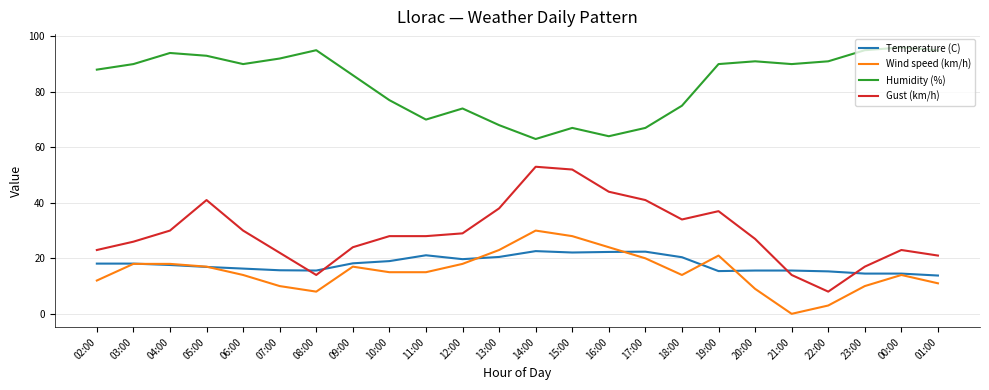

Is the value of Wind speed (km/h) at 00:00 greater than the value of Gust (km/h) at 12:00?

No